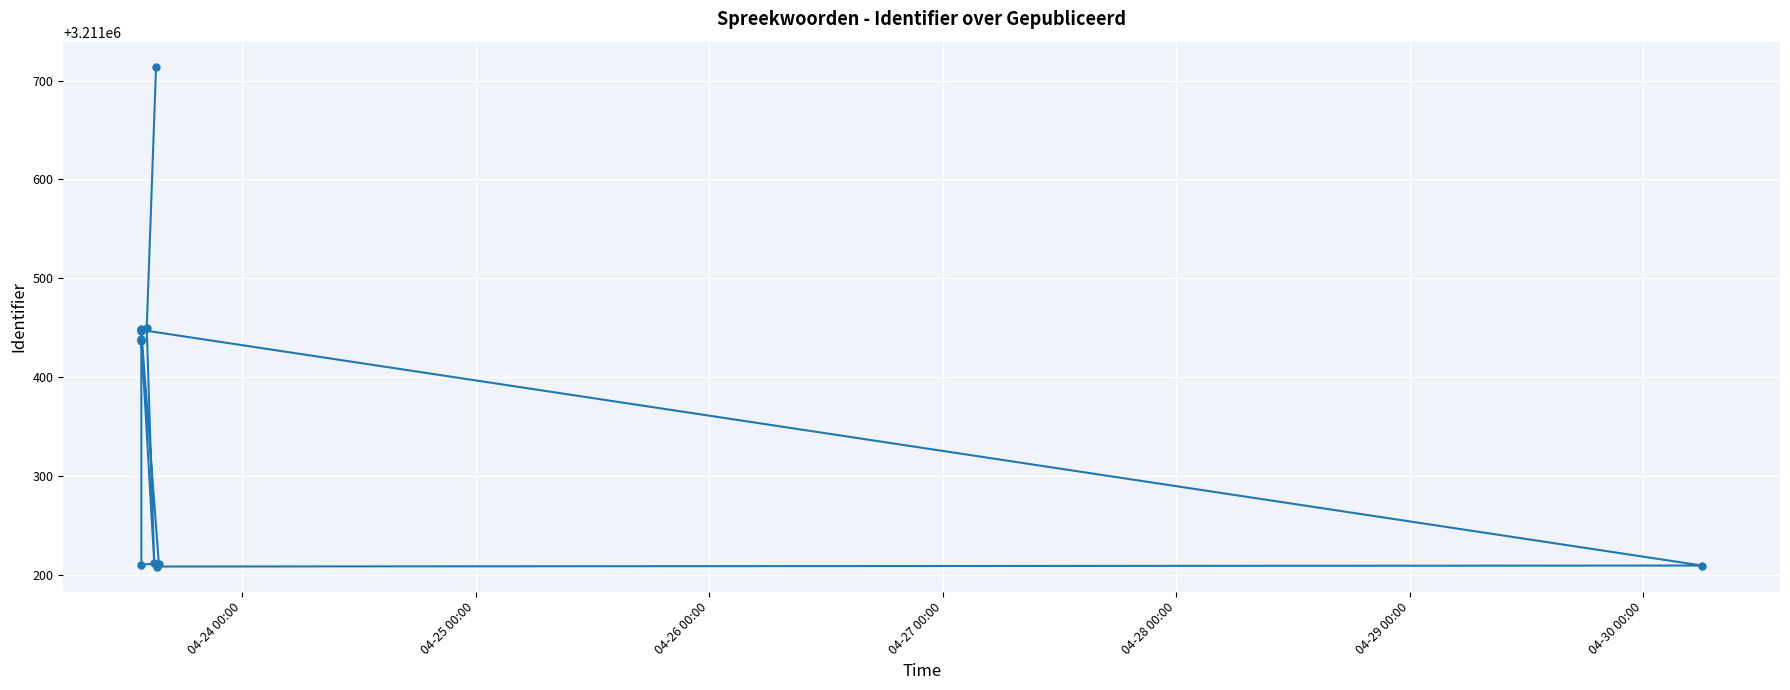

The value at 9 is 4937916. True or false?

False